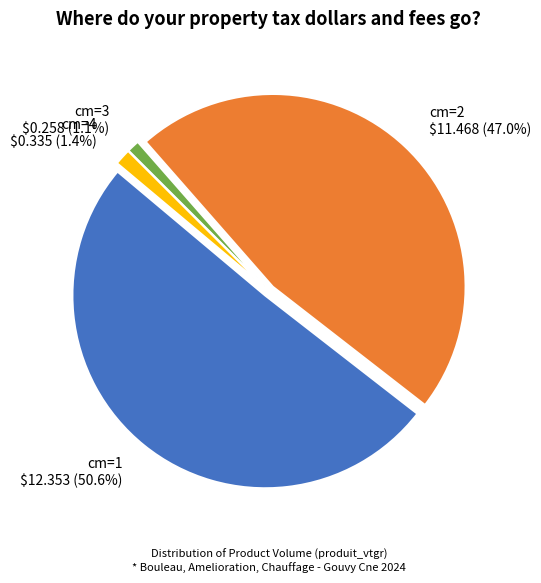

To the nearest percent, what is the average slice percentage?

25%